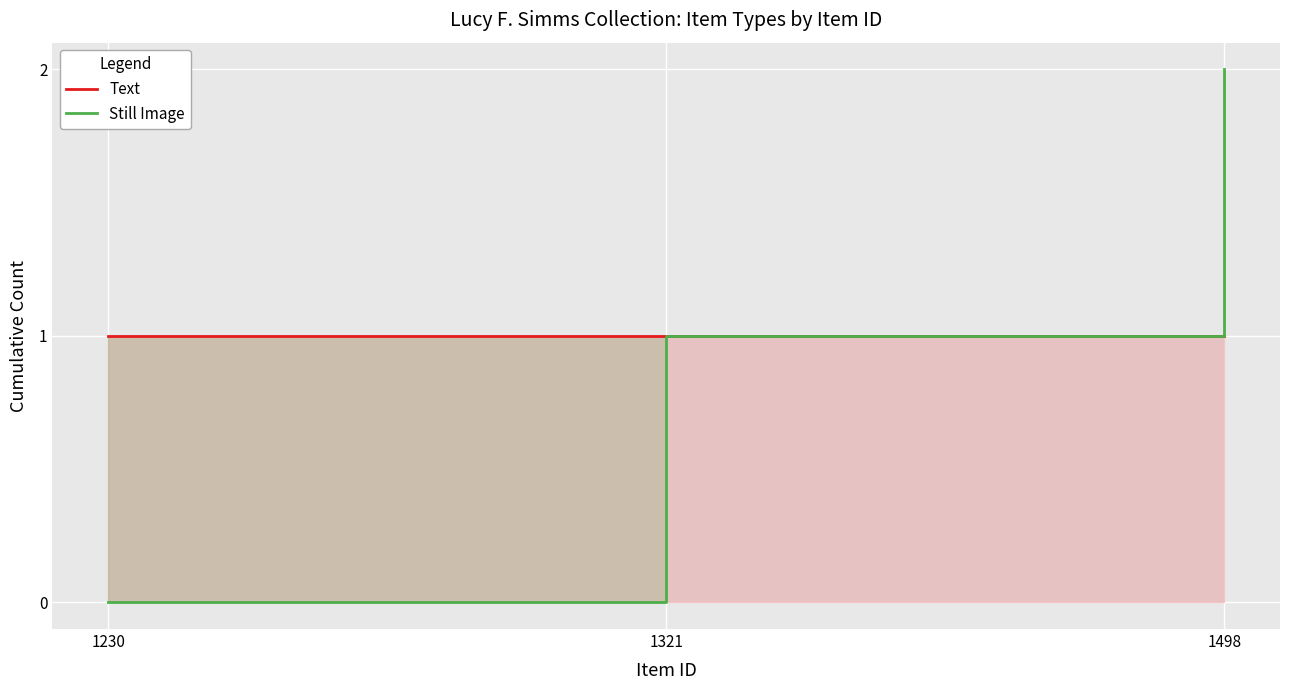

Reading right to left, what are all the values shown in this chart?

Text: 1498=1	1321=1	1230=1
Still Image: 1498=2	1321=1	1230=0